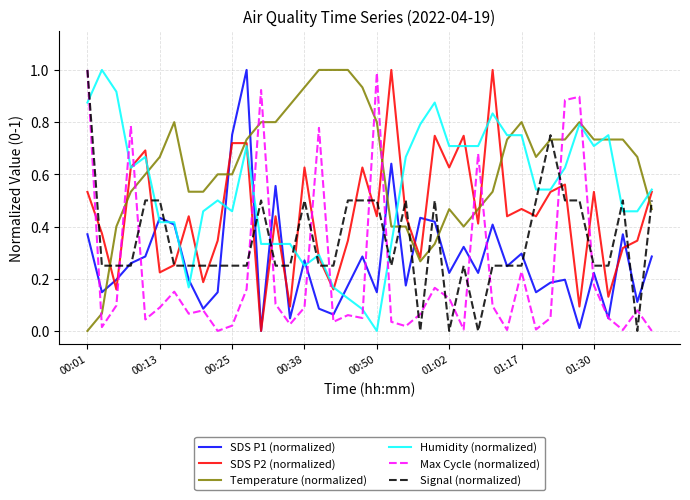

What is the highest value of the Max Cycle (normalized) series?

1.0